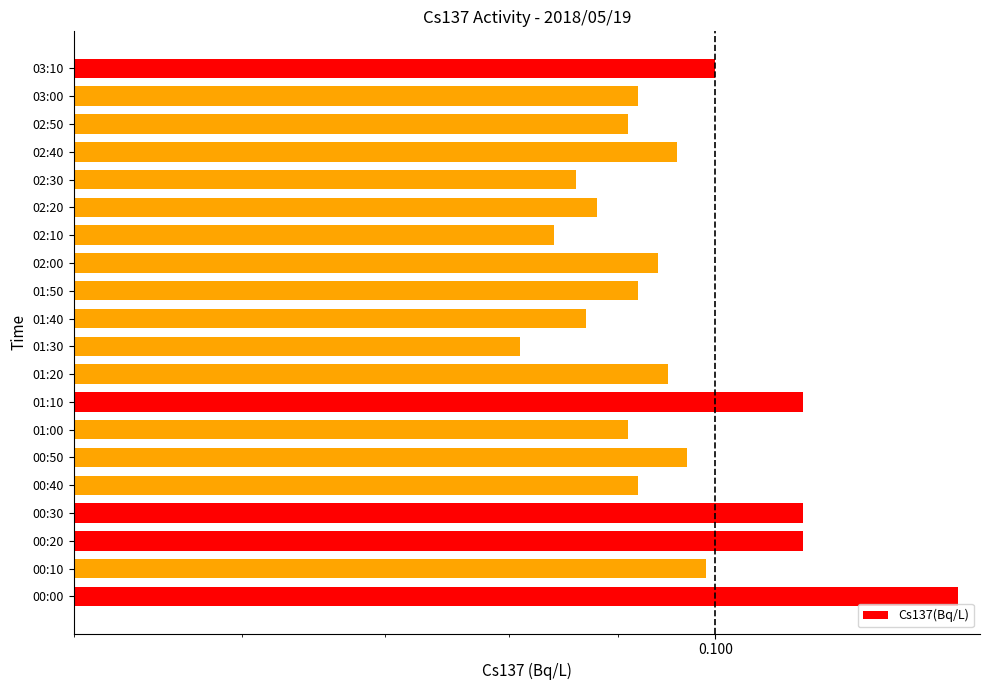

Are the bars grouped side by side (vs. stacked)?

No